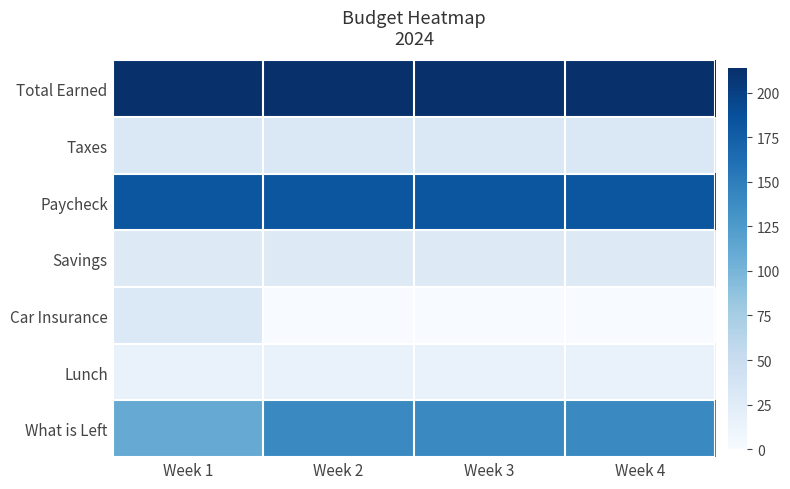

What is the spread (max minus min) of values at Week 2?

213.6